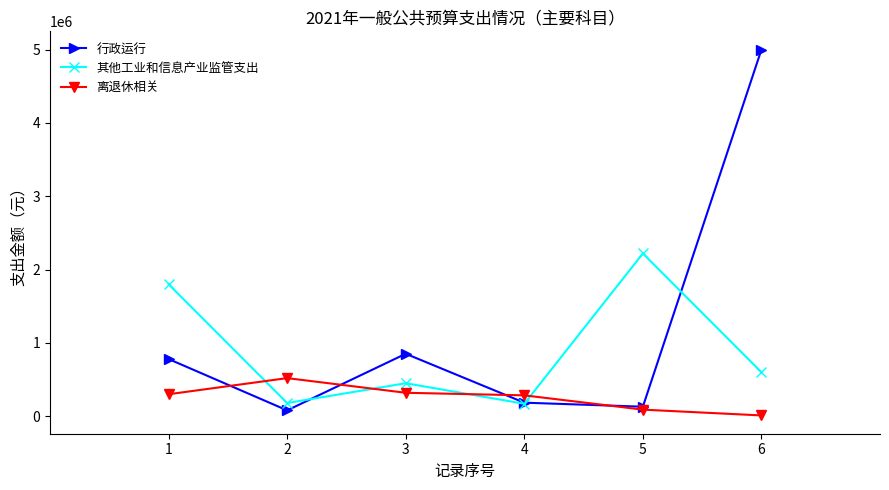

At which category is the sum across all series the highest?

6